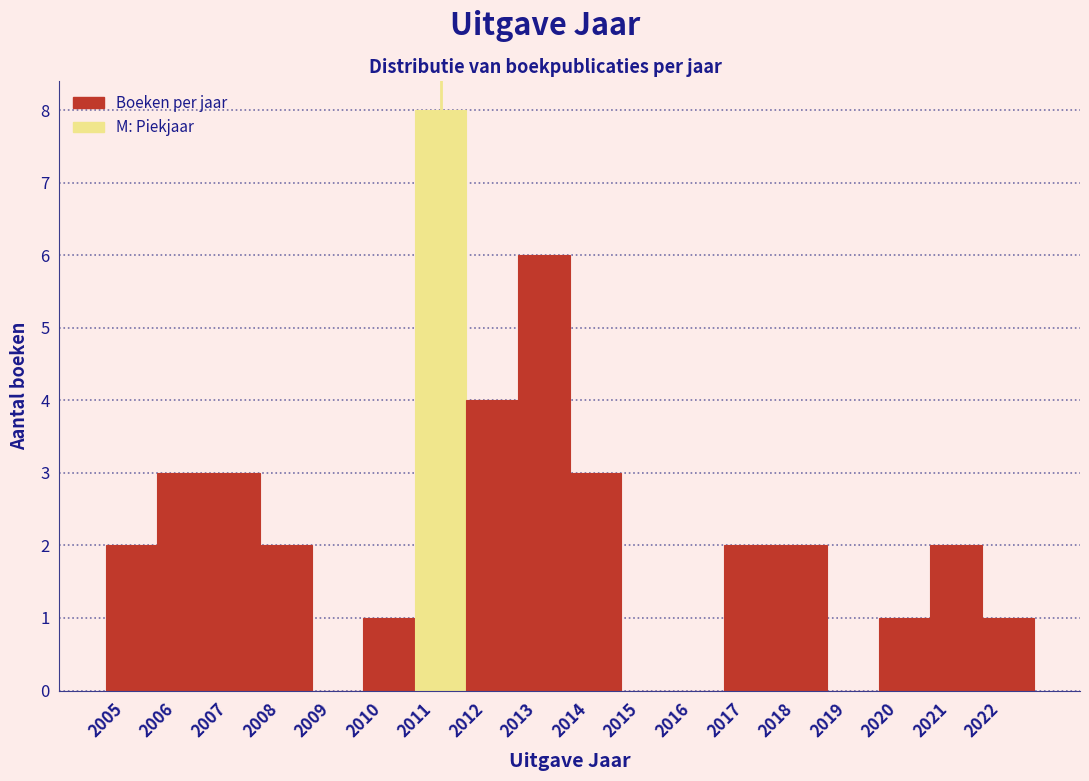

Reading left to right, list every bar in this chart as the range it spans on the x-axis followed by its height. The values are not printed on the chart, so give them approximately, as read against the axis.

2005 to 2006: 2
2006 to 2007: 3
2007 to 2008: 3
2008 to 2009: 2
2009 to 2010: 0
2010 to 2011: 1
2011 to 2012: 8
2012 to 2013: 4
2013 to 2014: 6
2014 to 2015: 3
2015 to 2016: 0
2016 to 2017: 0
2017 to 2018: 2
2018 to 2019: 2
2019 to 2020: 0
2020 to 2021: 1
2021 to 2022: 2
2022 to 2023: 1